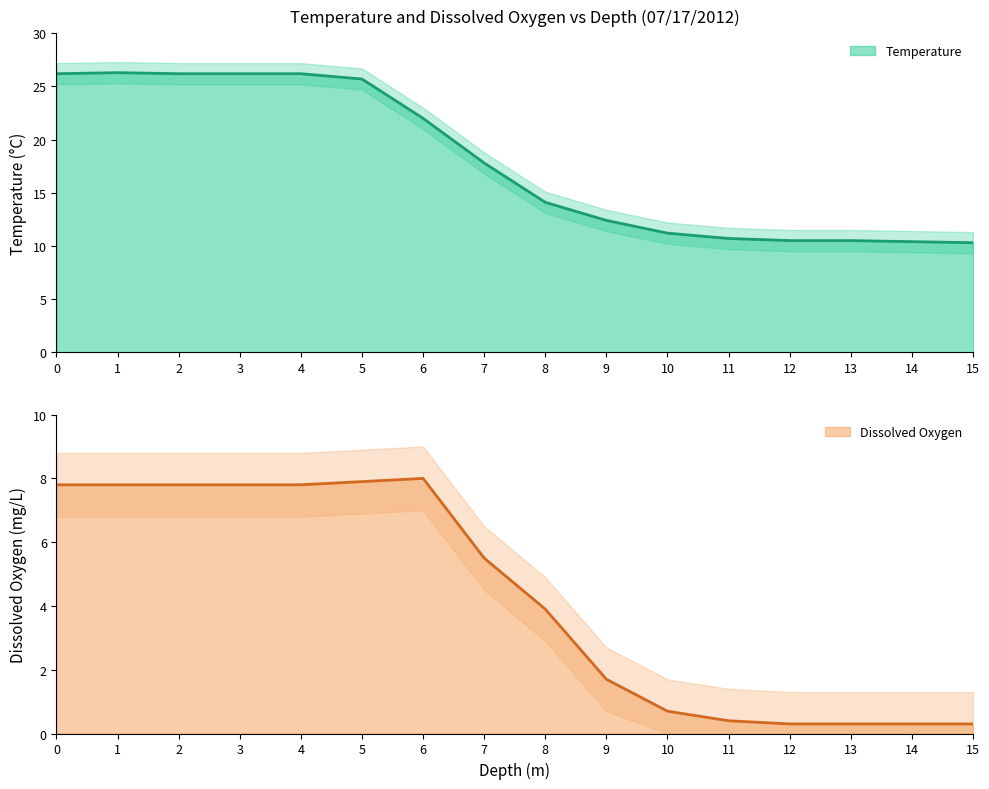

How many values in the Temperature series exceed 17?

8